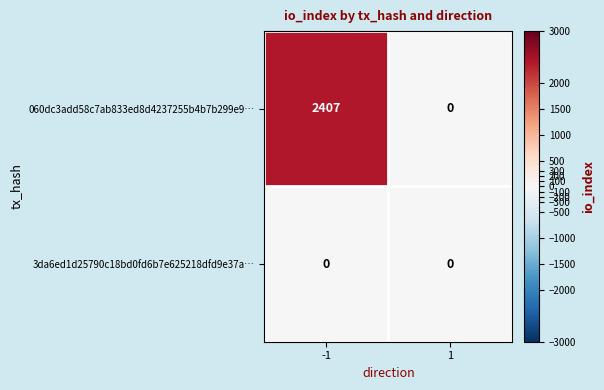

Reading left to right, what are all the values shown in this chart?

060dc3add58c7ab833ed8d4237255b4b7b299e9…: -1=2407	1=0
3da6ed1d25790c18bd0fd6b7e625218dfd9e37a…: -1=0	1=0